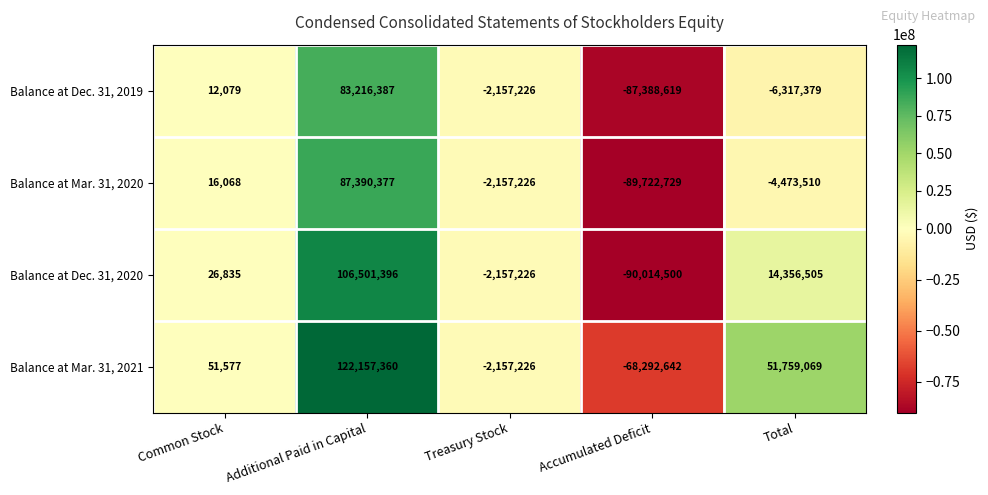

Which series has the widest spread of values?

Balance at Dec. 31, 2020